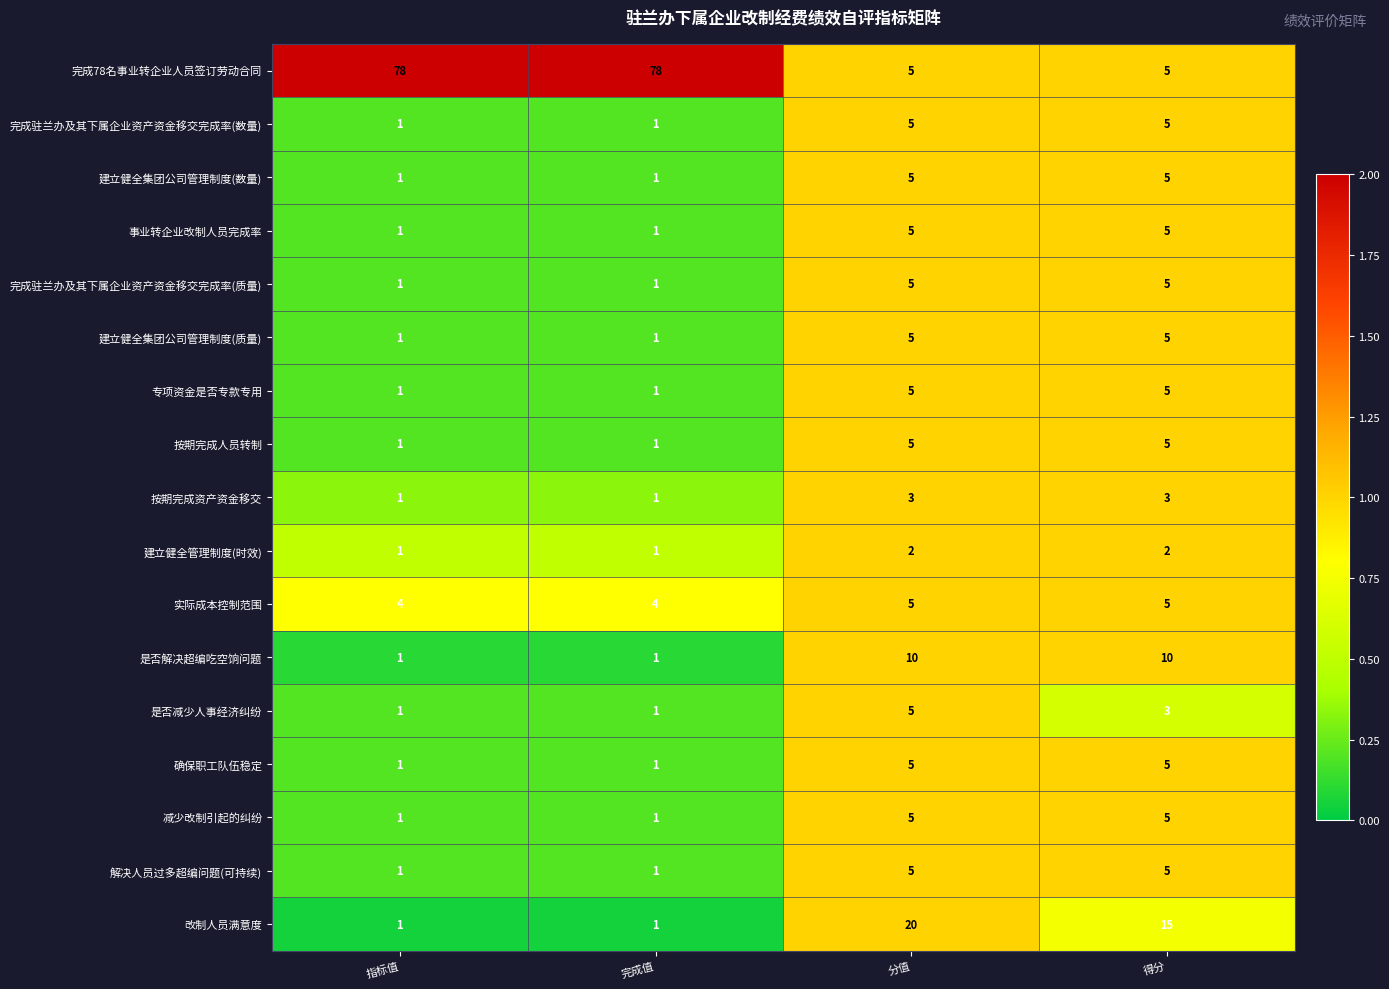

What is the approximate value of 确保职工队伍稳定 at 分值?

5